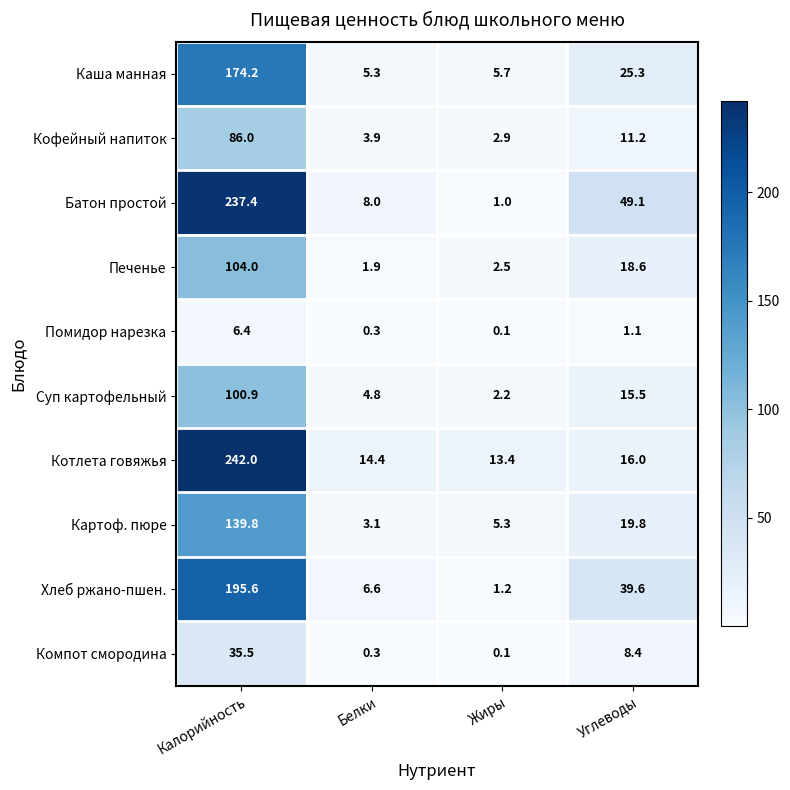

Count the number of categories in the chart.

4